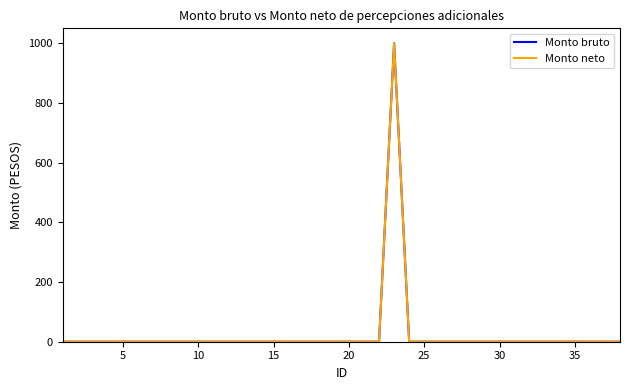

At how many categories does at least one series exceed 546?

1